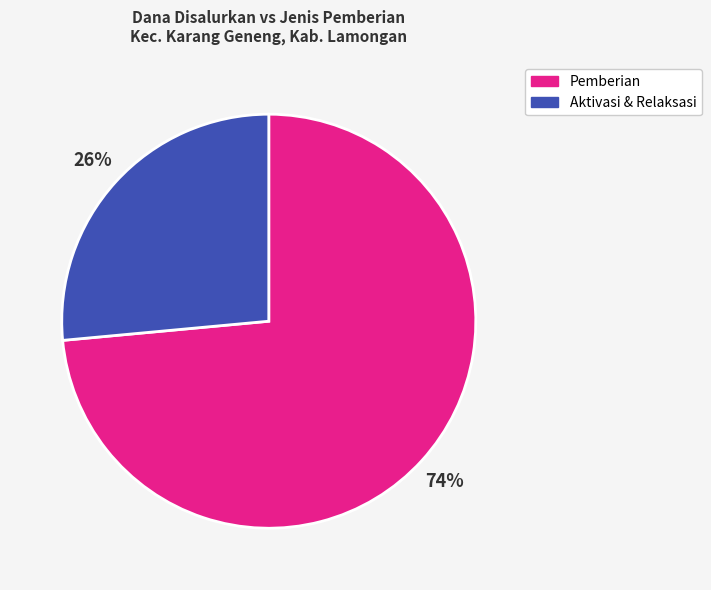

How many segments does this pie chart have?

2